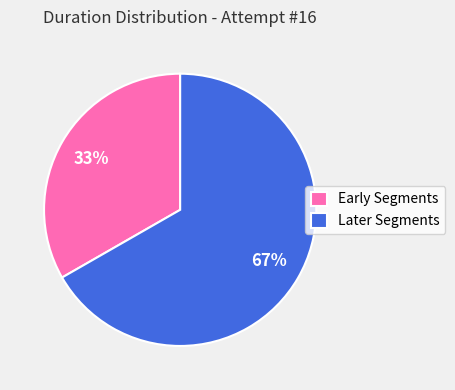

Count the number of slices in the pie.

2